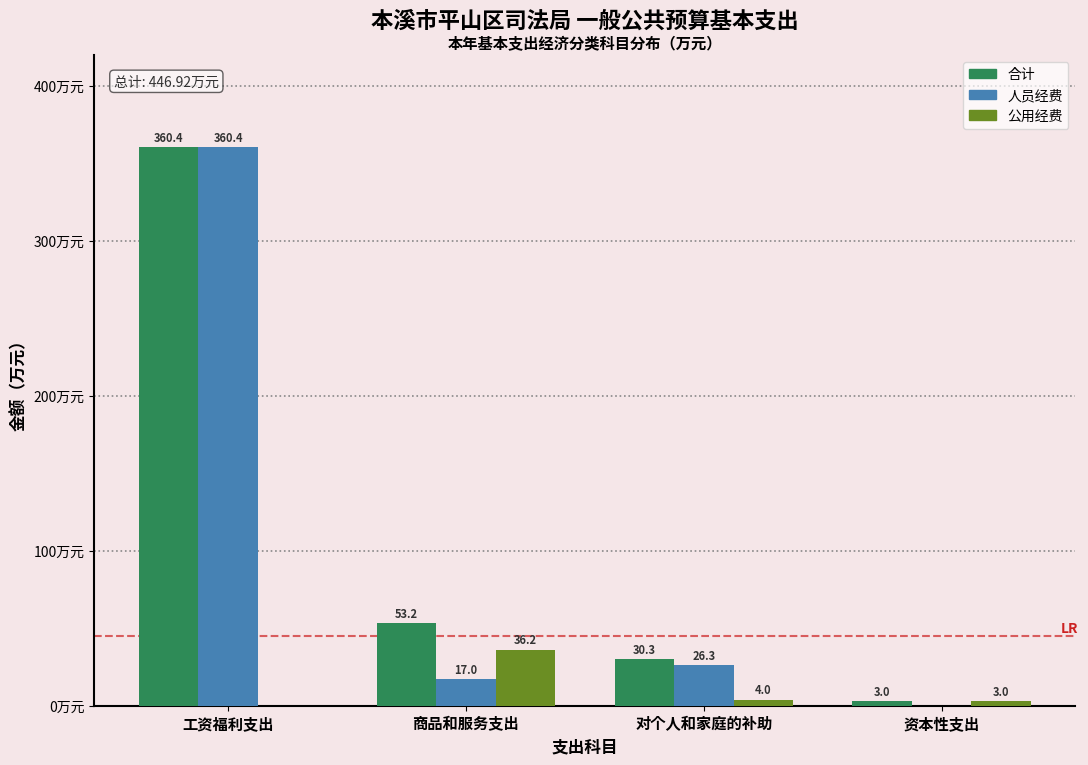

At which category is the sum across all series the highest?

工资福利支出